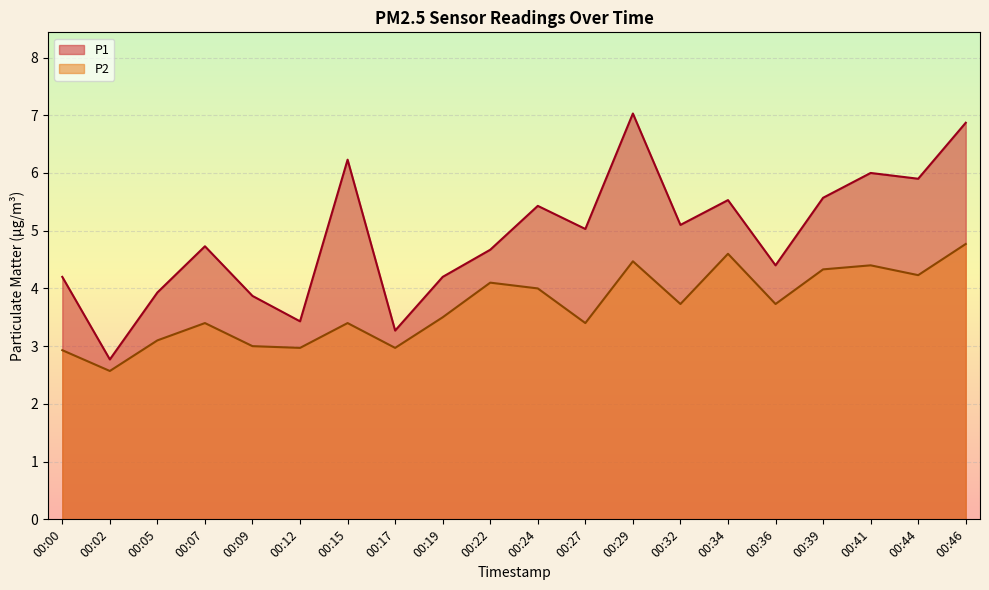

True or false: P1 has more than 1 points higher than both neighbors.

True